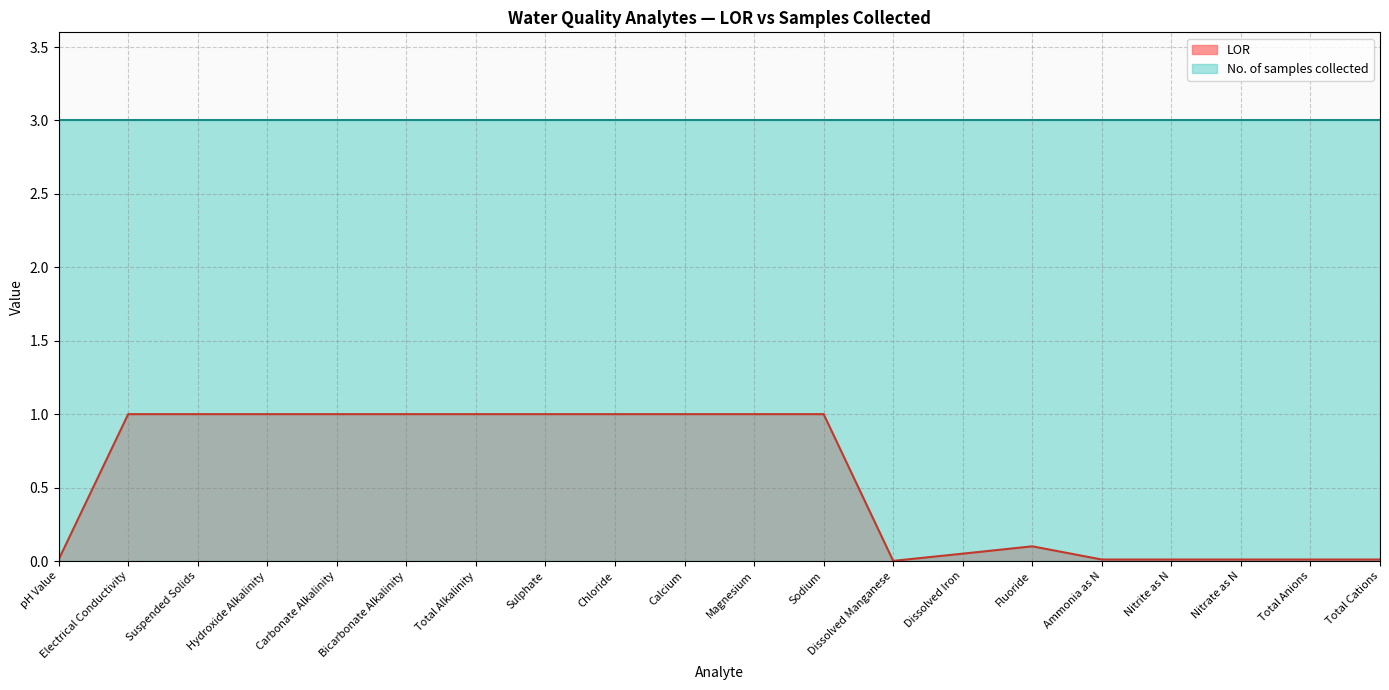

Does the chart have visible grid lines?

Yes